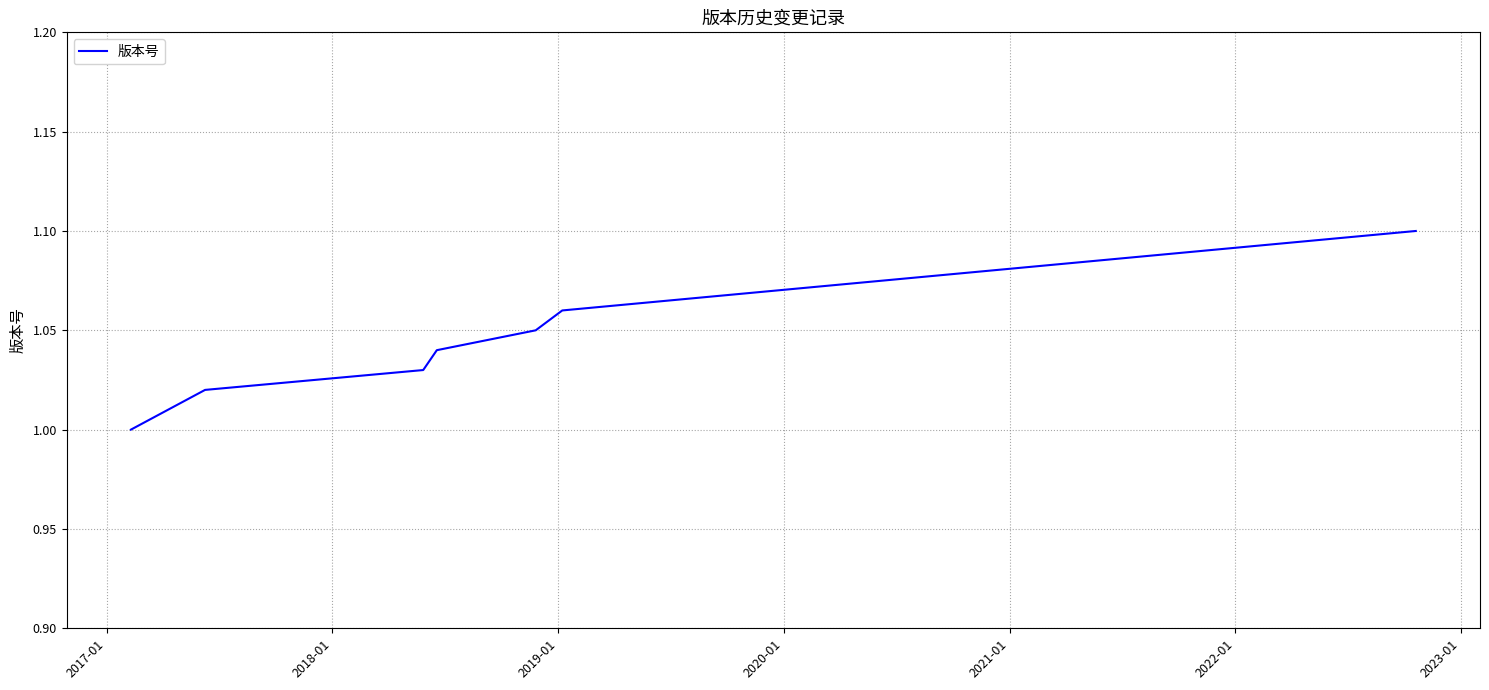

True or false: the data has more than 0 interior local peaks.

False